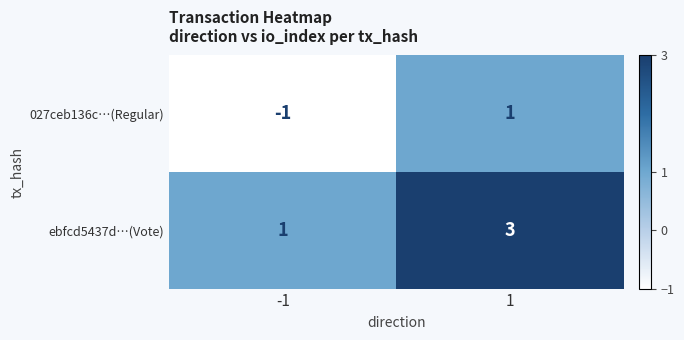

What is the maximum value shown in the chart?

3